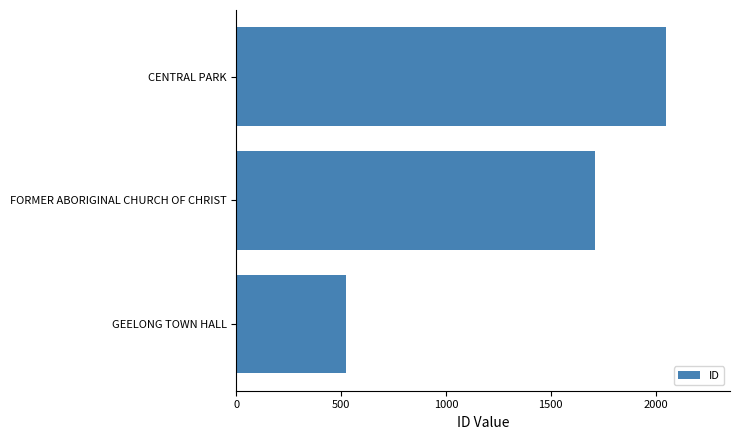

Rank the categories by value from highest to lowest.

CENTRAL PARK, FORMER ABORIGINAL CHURCH OF CHRIST, GEELONG TOWN HALL